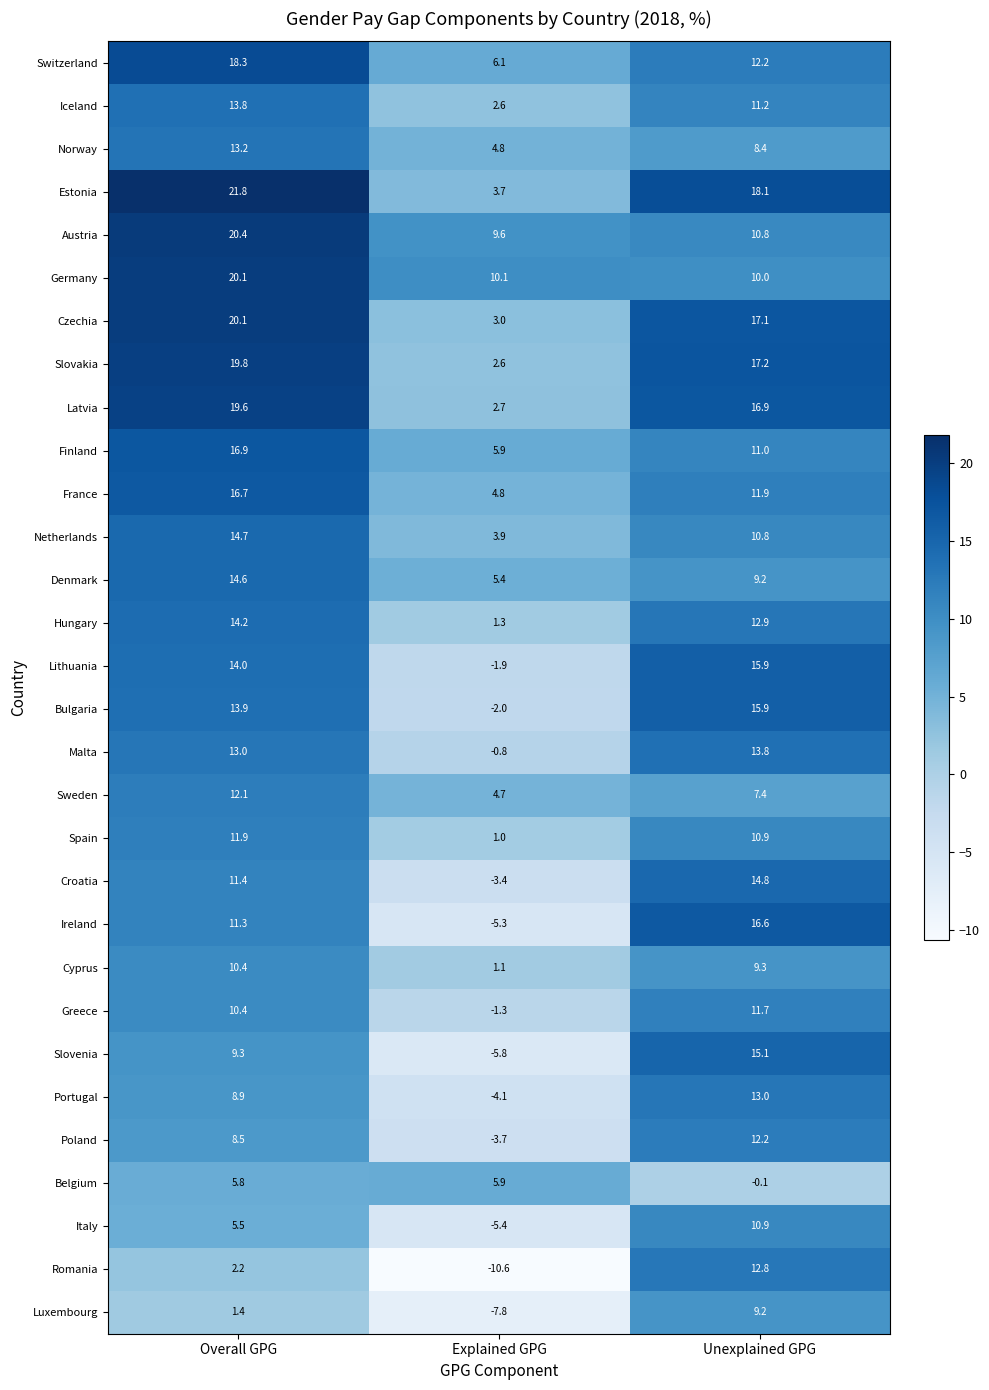

What is the lowest value of the Germany series?

10.0